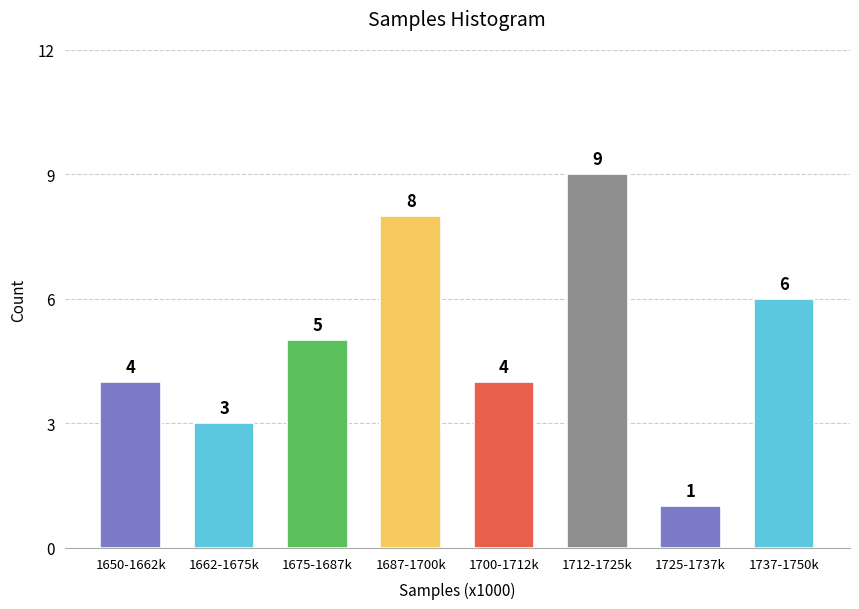

Reading left to right, transcribe all the data shown in this chart.

4	3	5	8	4	9	1	6